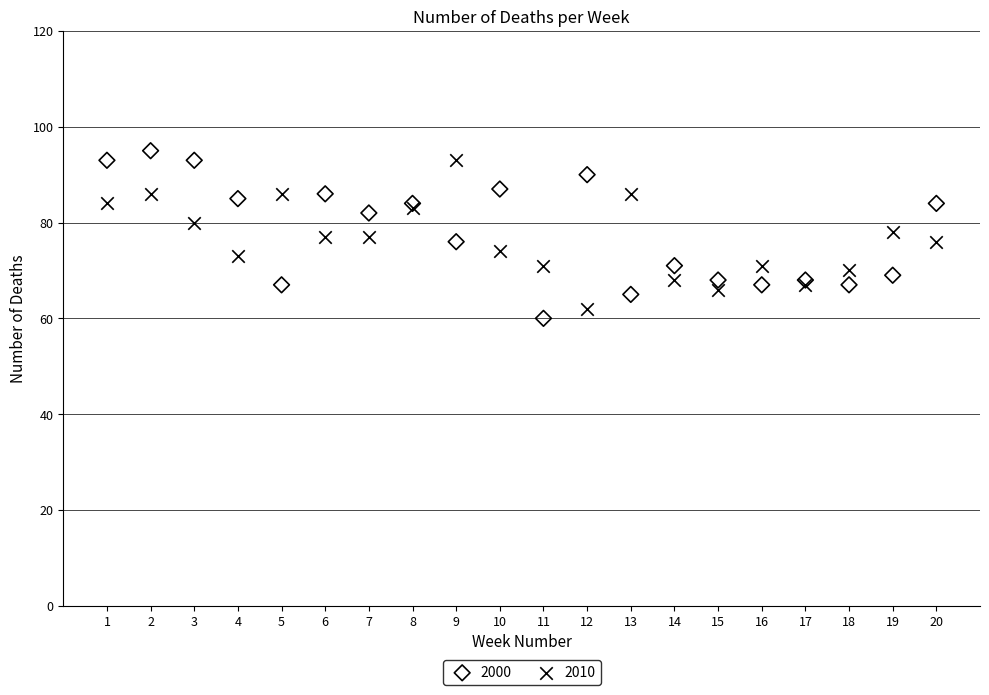

Which series reaches the minimum Y coordinate?

2000